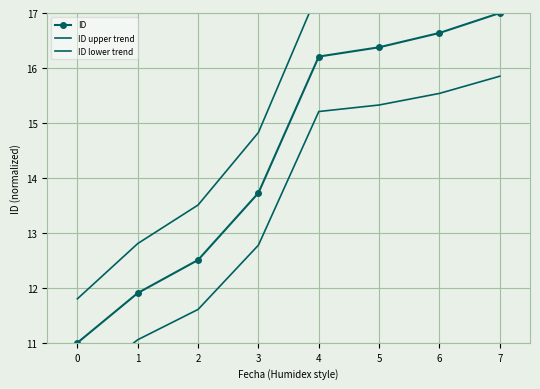

What is the value of the ID upper trend point at the 1st from the left?

11.8